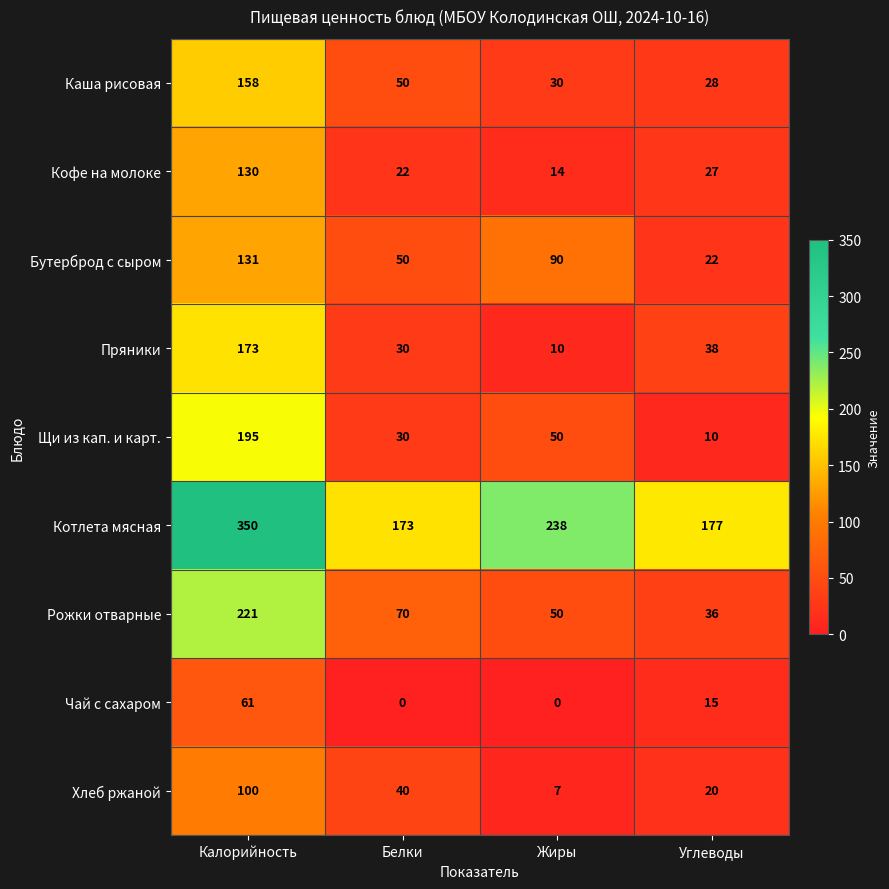

What is the greatest value displayed?

350